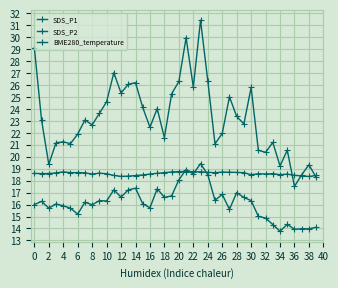

Rank the series by their average value, from highest to lowest.

SDS_P1, BME280_temperature, SDS_P2